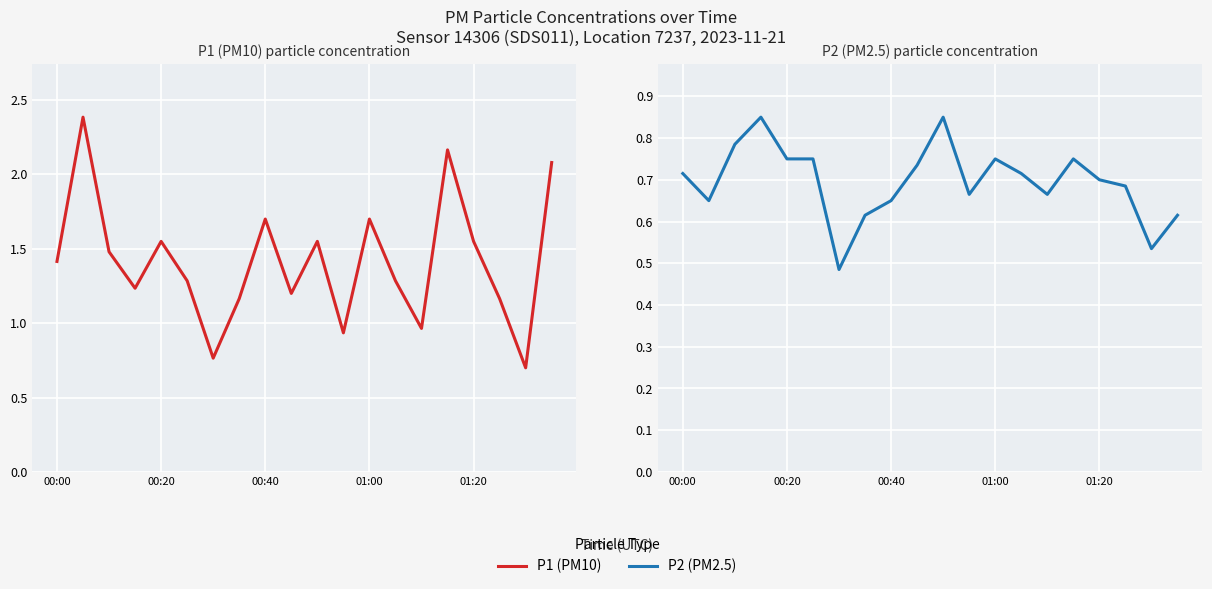

True or false: P2 (PM2.5) and P1 (PM10) cross at least once.

False